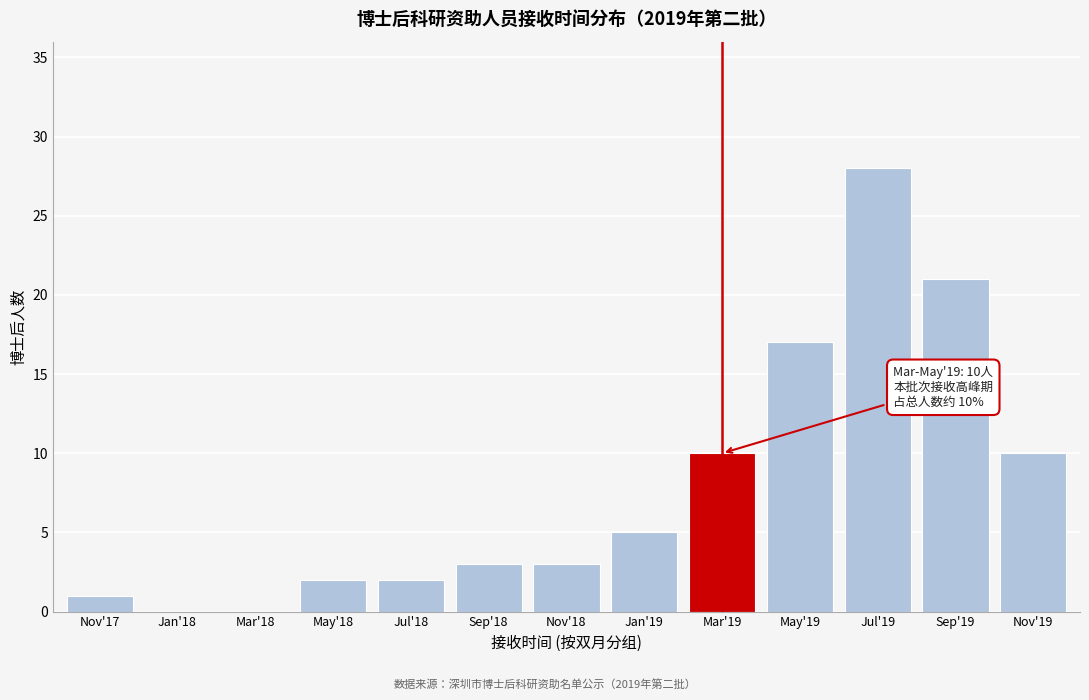

Reading left to right, extract all data points from this chart.

Nov'17=1	Jan'18=0	Mar'18=0	May'18=2	Jul'18=2	Sep'18=3	Nov'18=3	Jan'19=5	Mar'19=10	May'19=17	Jul'19=28	Sep'19=21	Nov'19=10